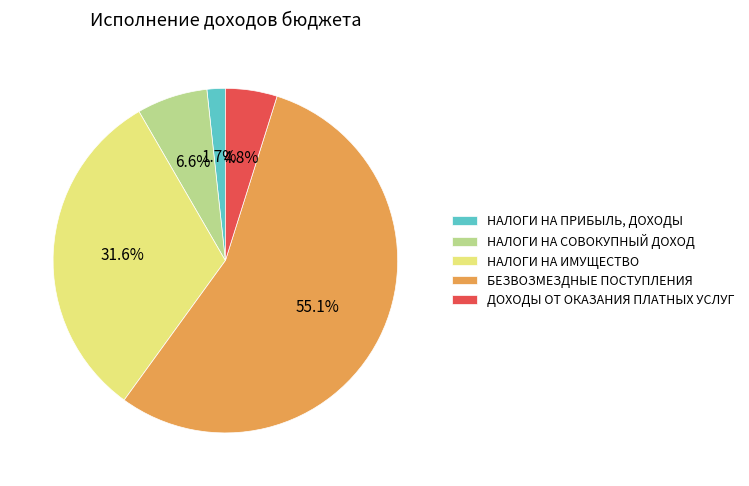

True or false: НАЛОГИ НА СОВОКУПНЫЙ ДОХОД accounts for 20% of the total.

False